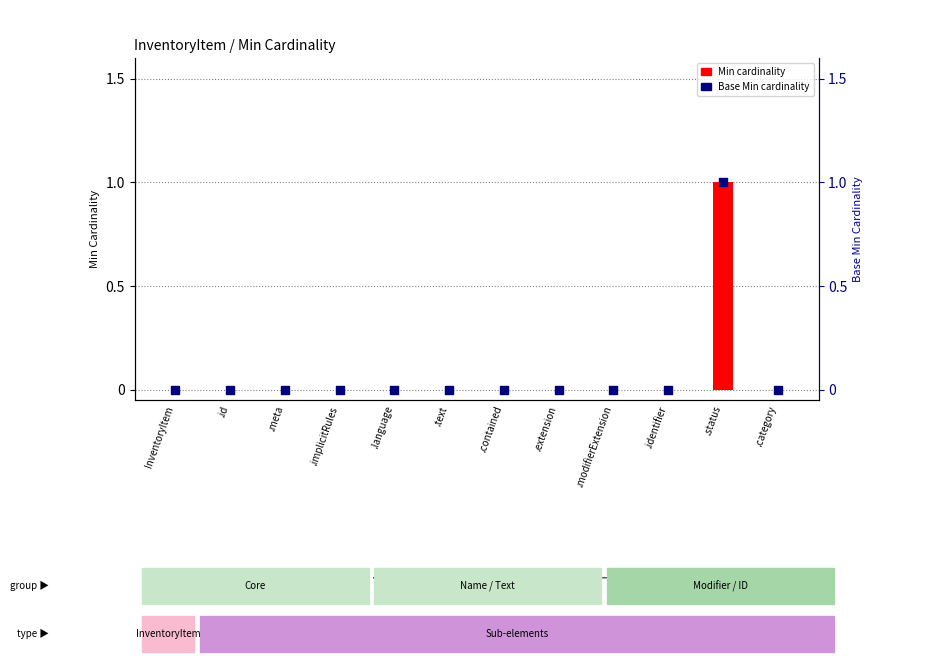

Which series has the largest Y range (max minus min)?

Min cardinality